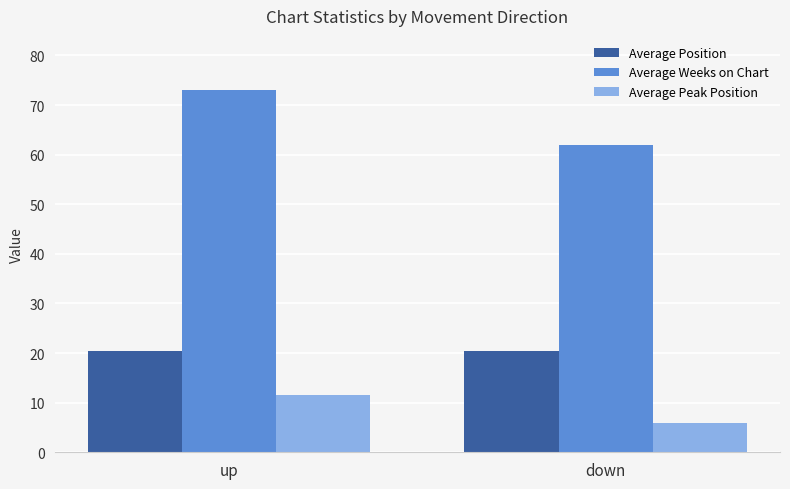

At which label is Average Peak Position closest to 8?

down